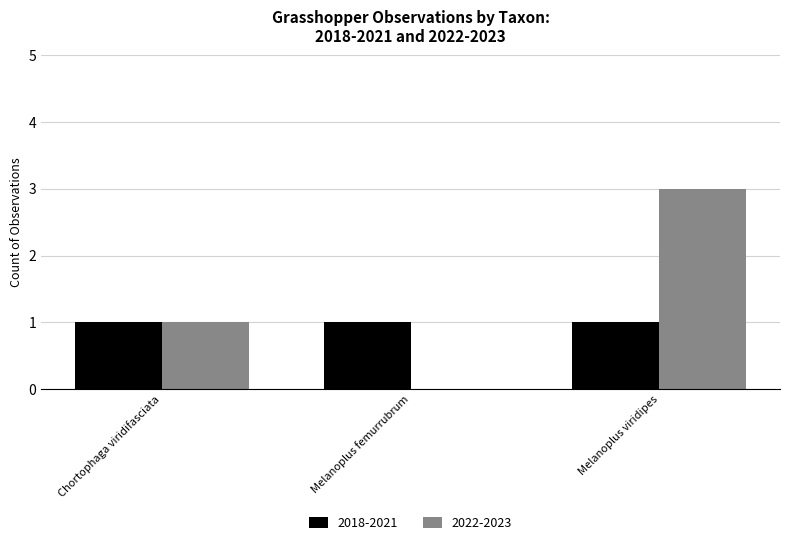

The value of 2022-2023 at Melanoplus viridipes is 3. True or false?

True